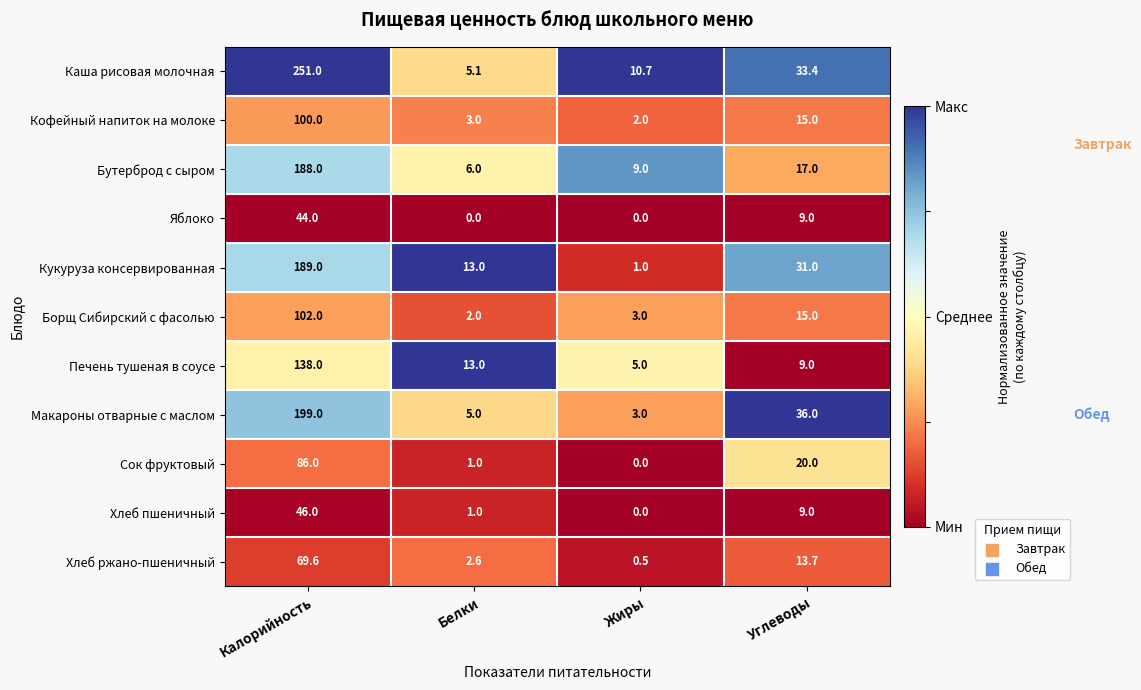

What is the spread (max minus min) of values at Белки?

13.0